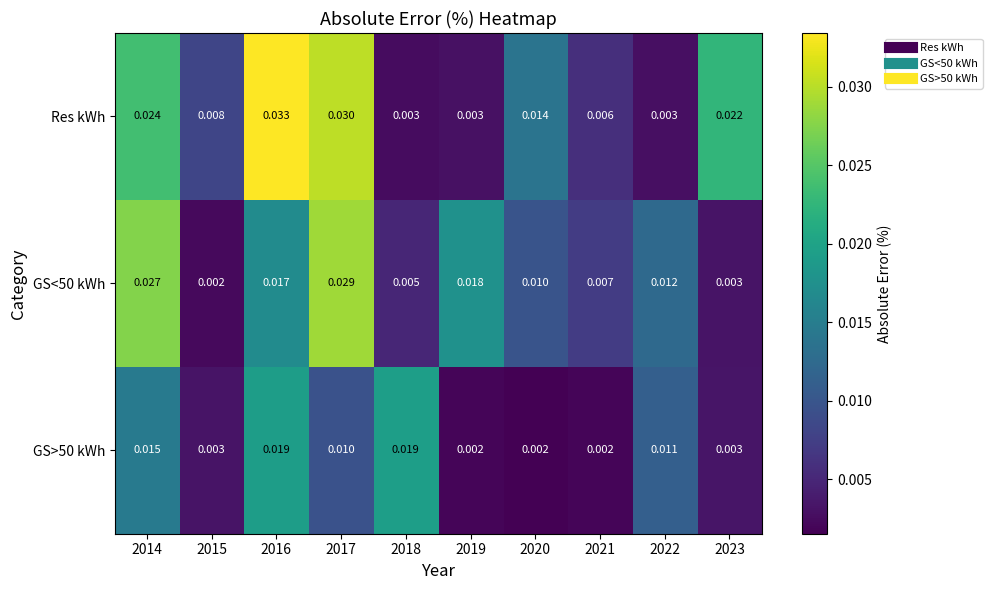

Which series has the largest total across all categories?

Res kWh